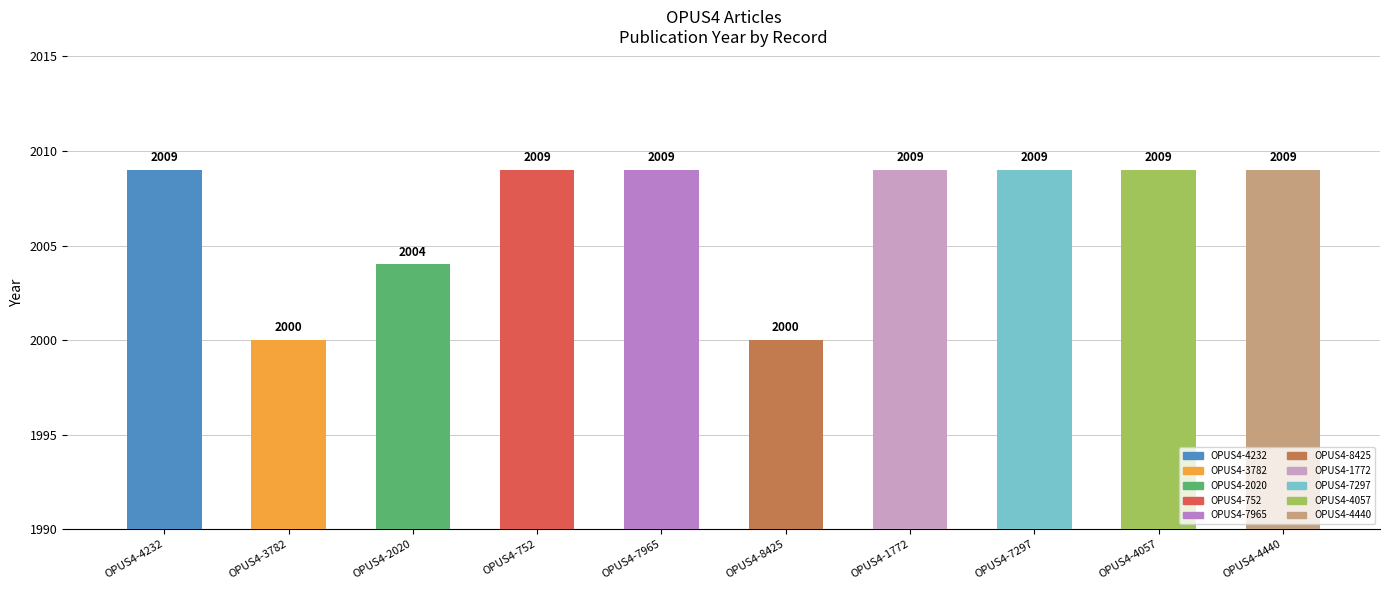

What is the label of the 2nd bar from the right?

OPUS4-4057